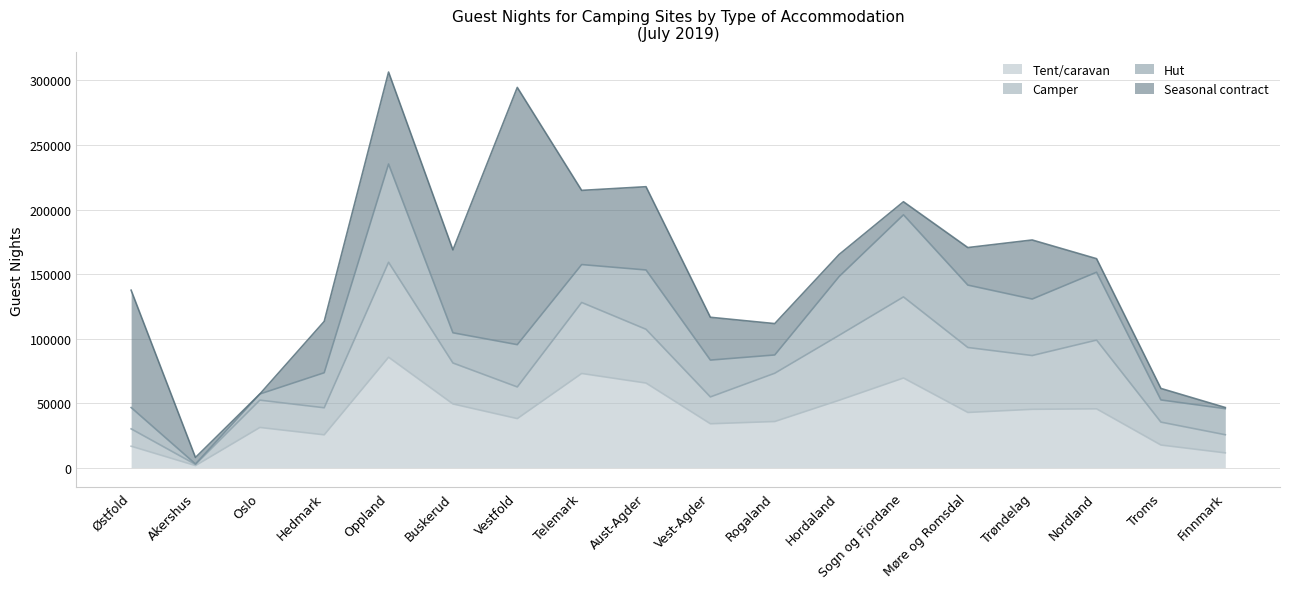

Rank the categories by Hut value from lowest to highest.

Akershus, Oslo, Rogaland, Østfold, Troms, Finnmark, Buskerud, Hedmark, Vest-Agder, Telemark, Vestfold, Trøndelag, Hordaland, Aust-Agder, Møre og Romsdal, Nordland, Sogn og Fjordane, Oppland